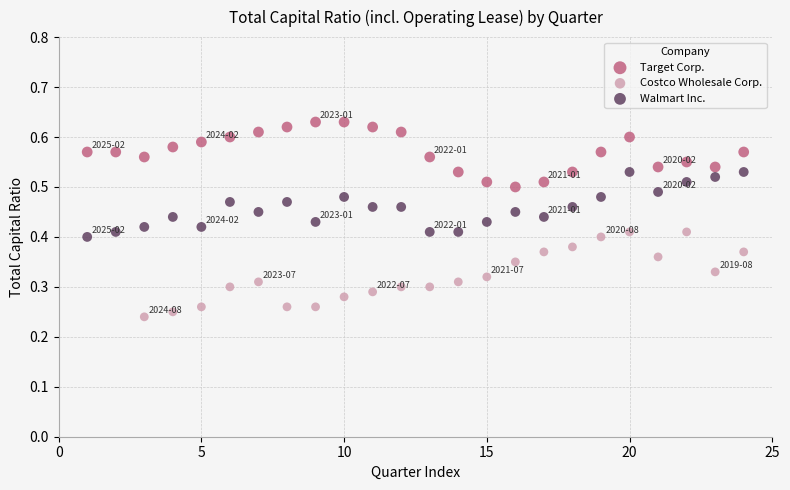

Which series reaches the maximum Y coordinate?

Target Corp.